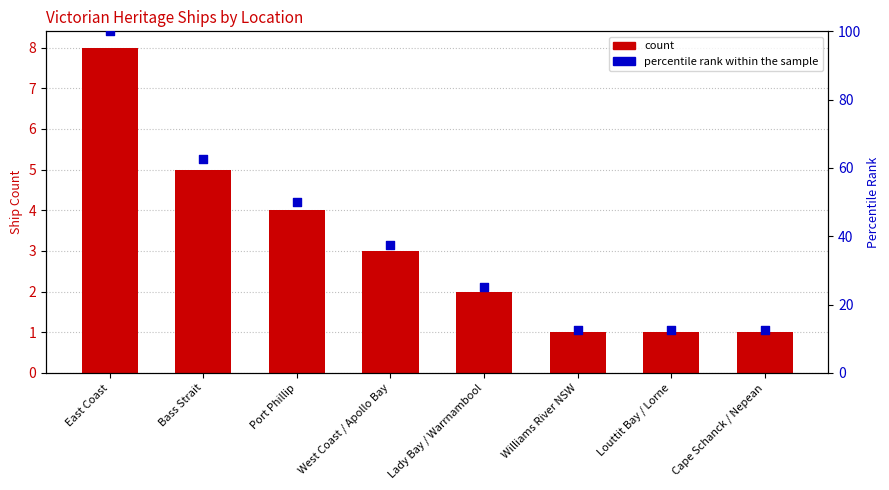

At how many categories does at least one series exceed 46?

3